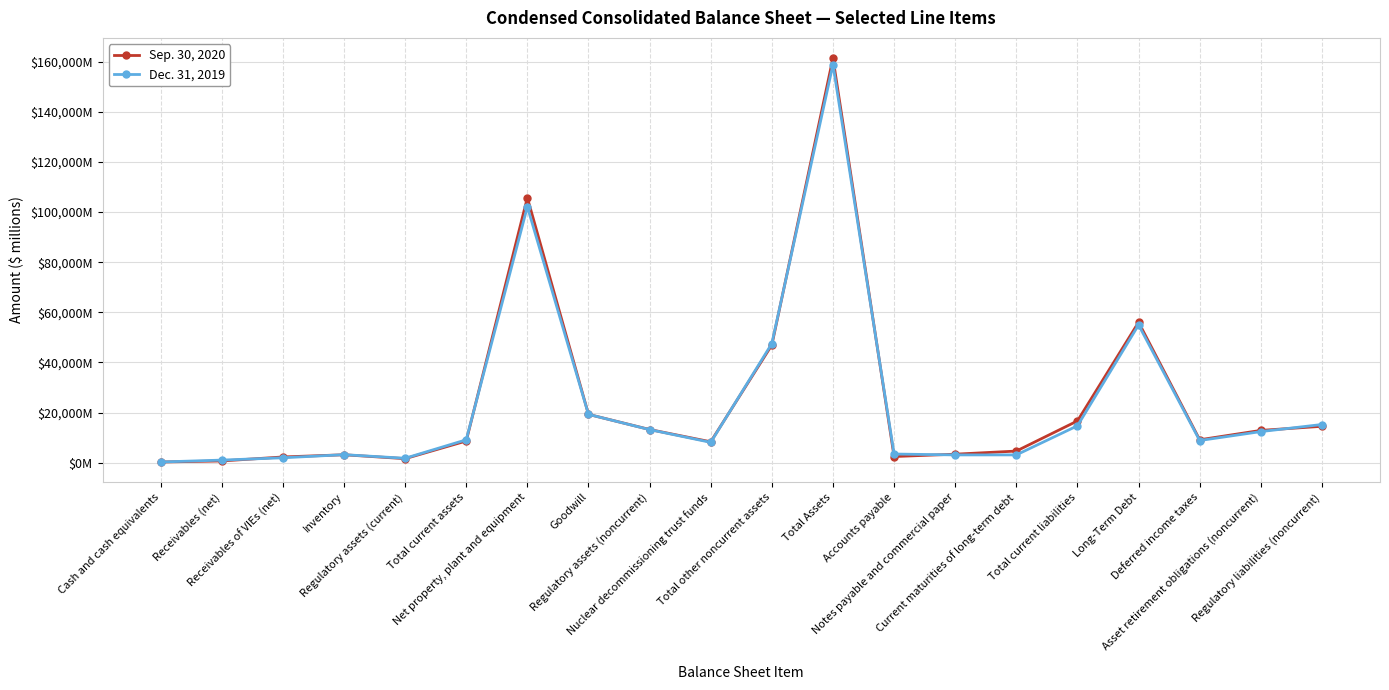

True or false: Sep. 30, 2020 and Dec. 31, 2019 intersect in this chart.

True